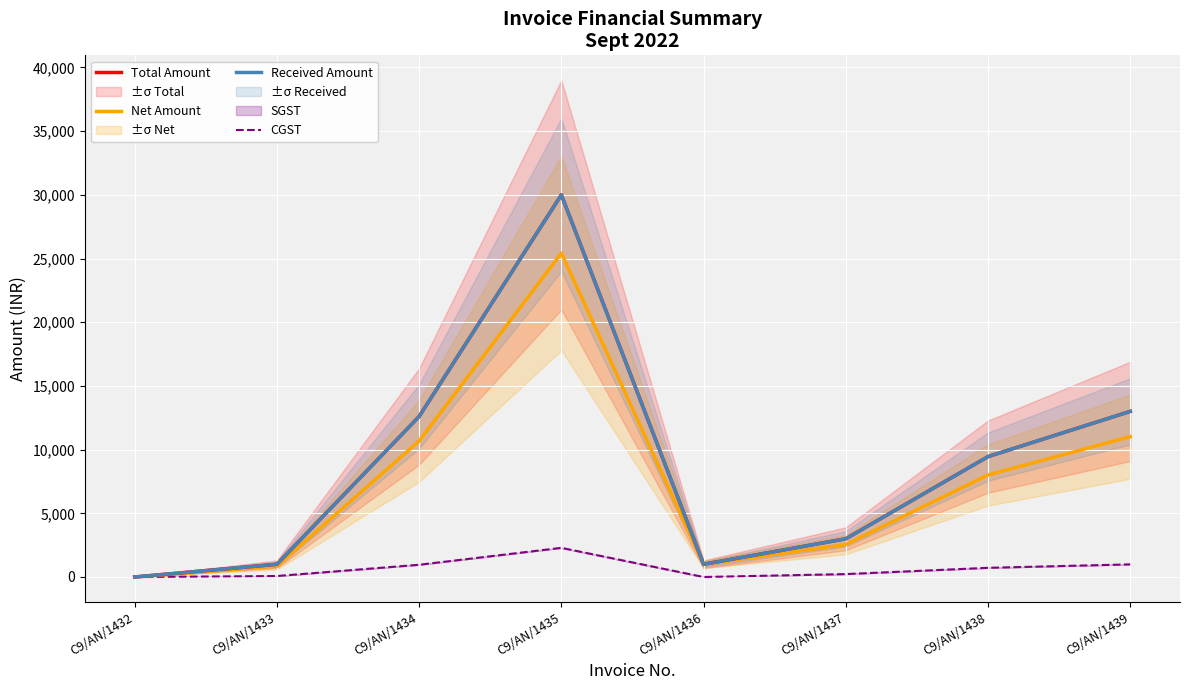

The value of Total Amount at C9/AN/1438 is 9450.0. True or false?

True